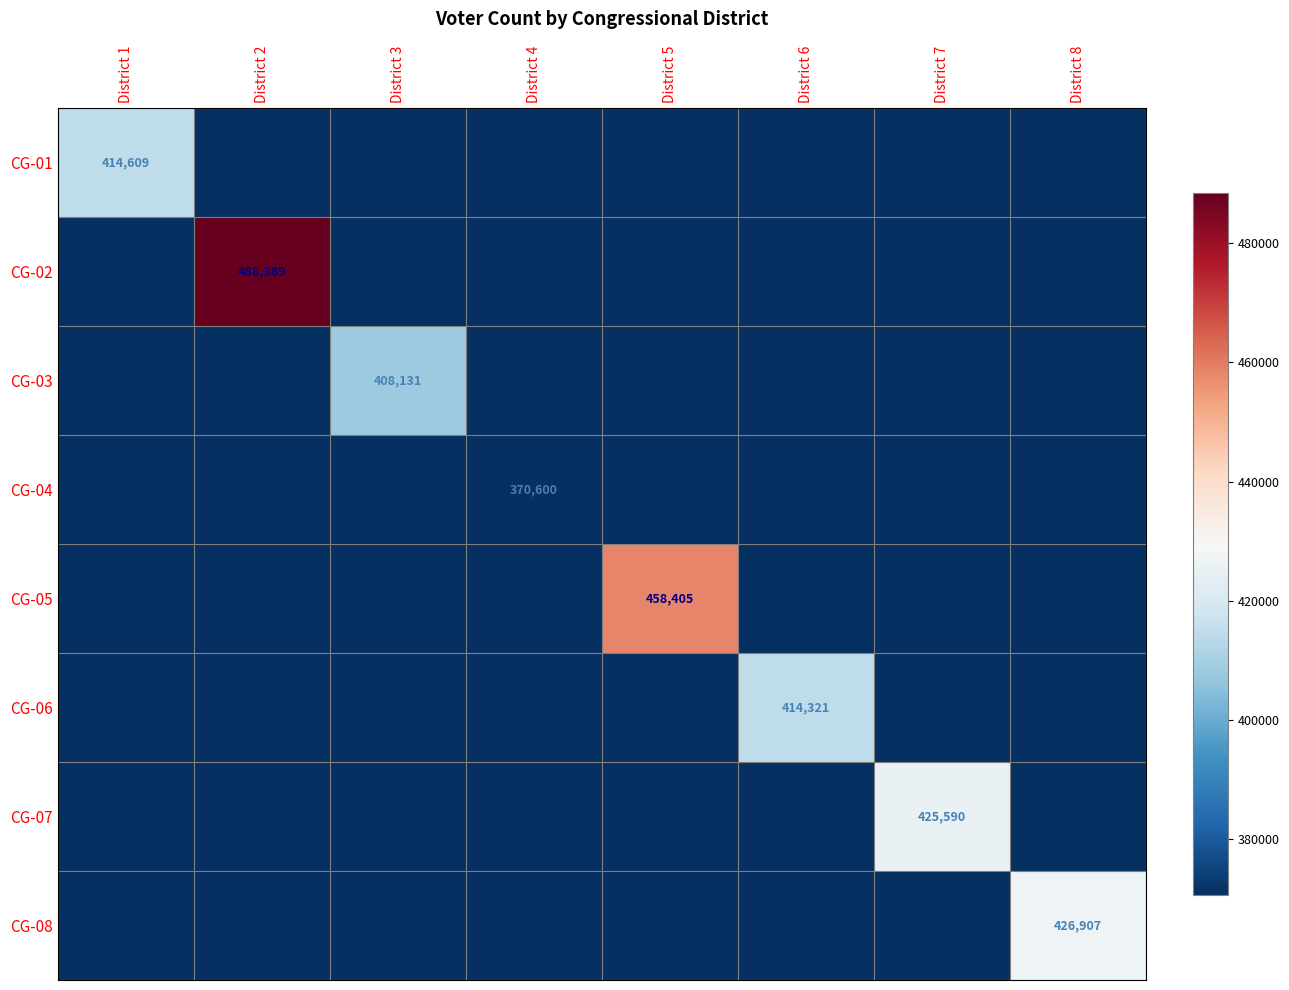

What is the greatest value displayed?

488389